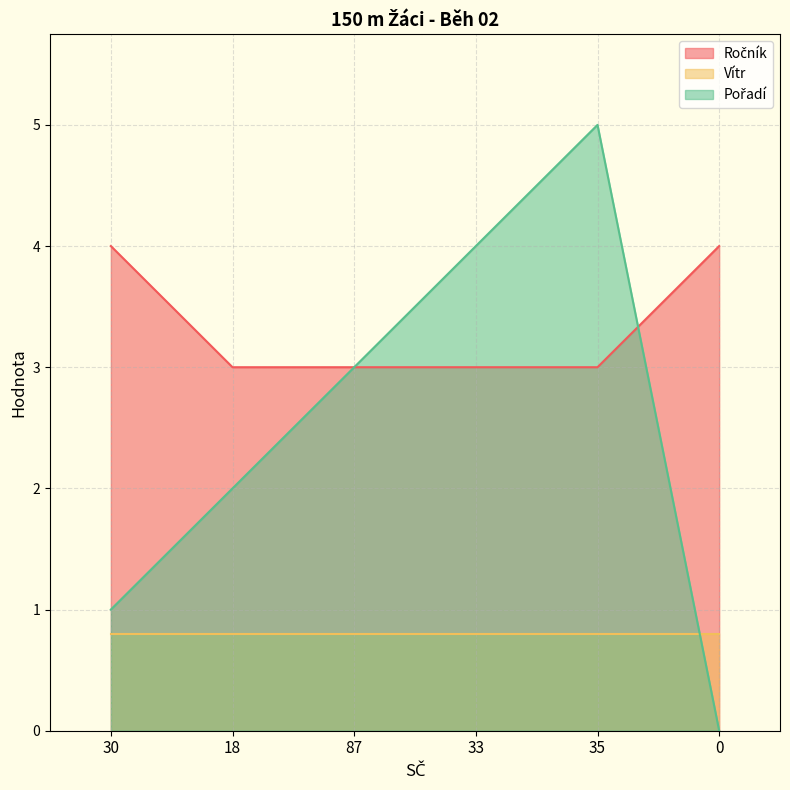

The Vítr series shows 0.8 at 33. True or false?

True